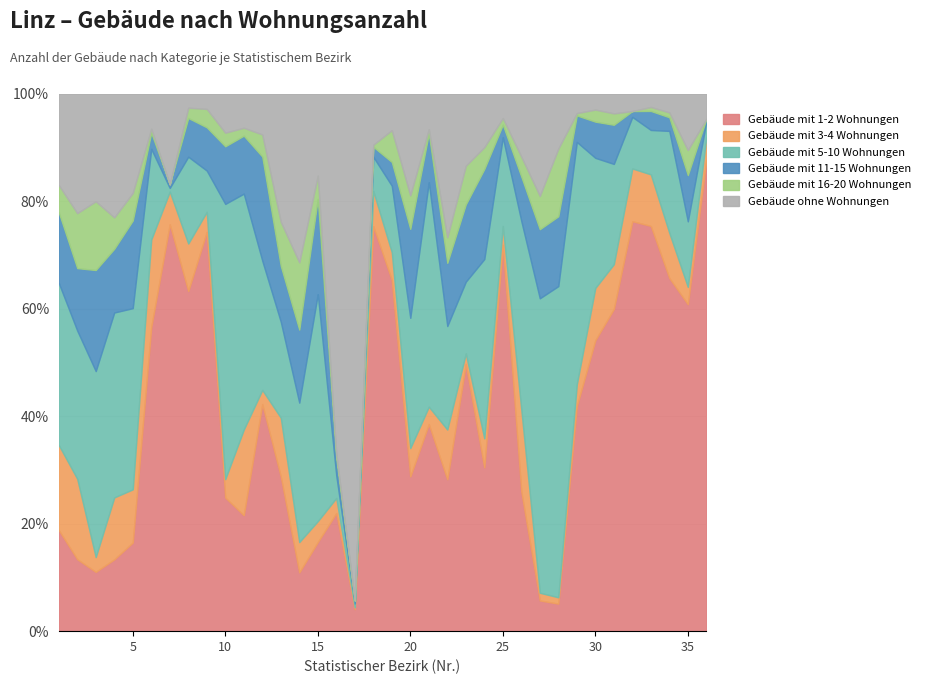

True or false: Gebäude mit 16-20 Wohnungen has more than 0 interior local peaks.

True